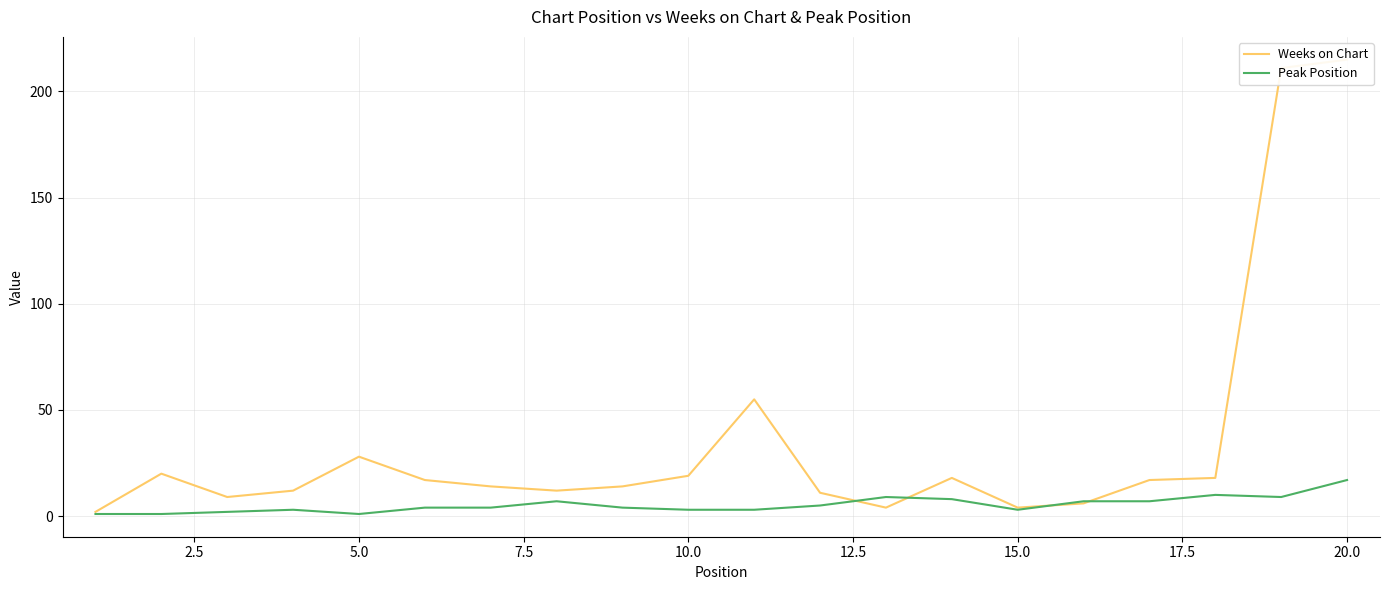

At how many categories does at least one series exceed 3?

19